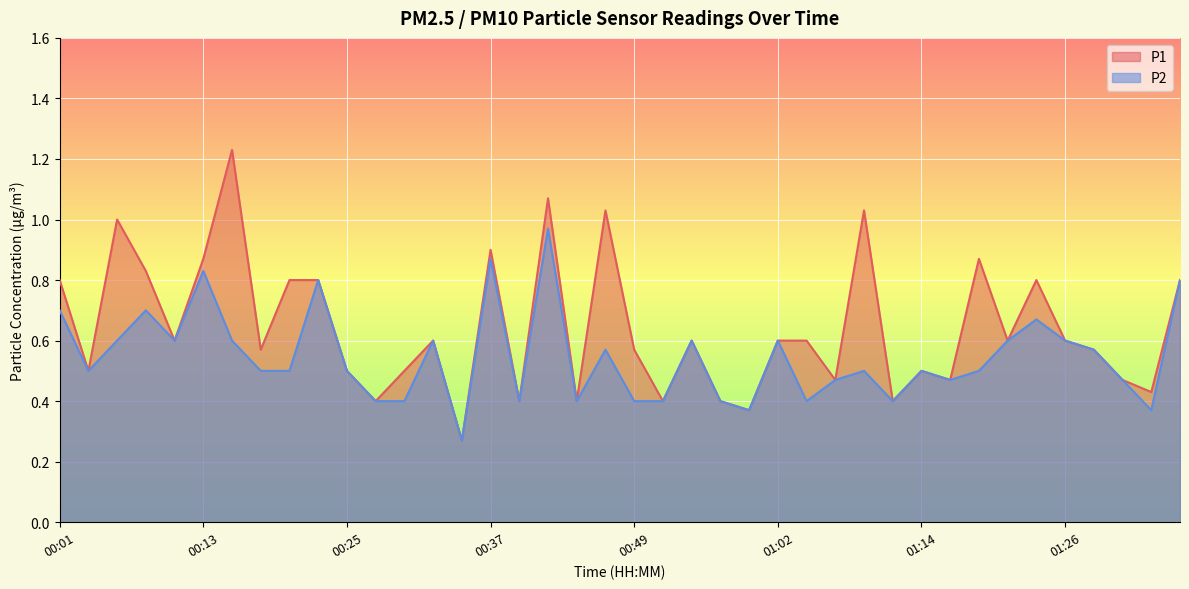

True or false: P1 has a value of 0.7 at 01:11.

False